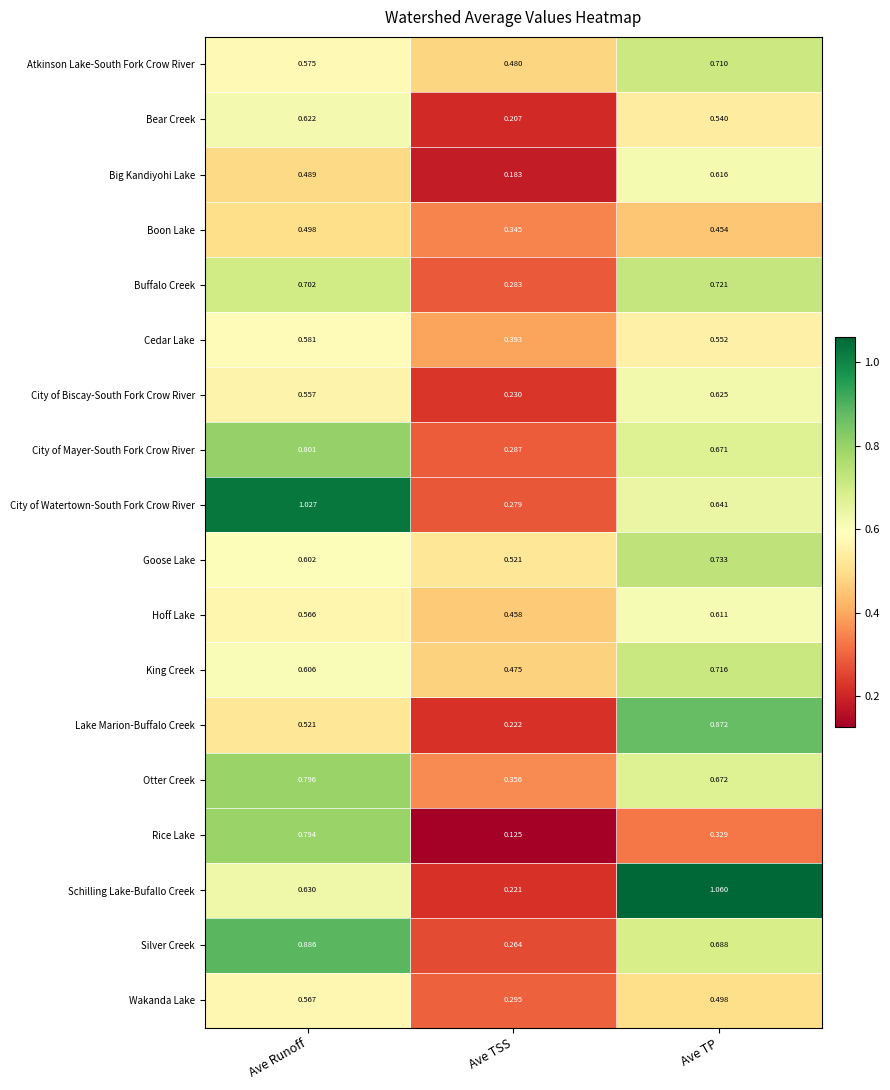

At how many categories does at least one series exceed 0?

3